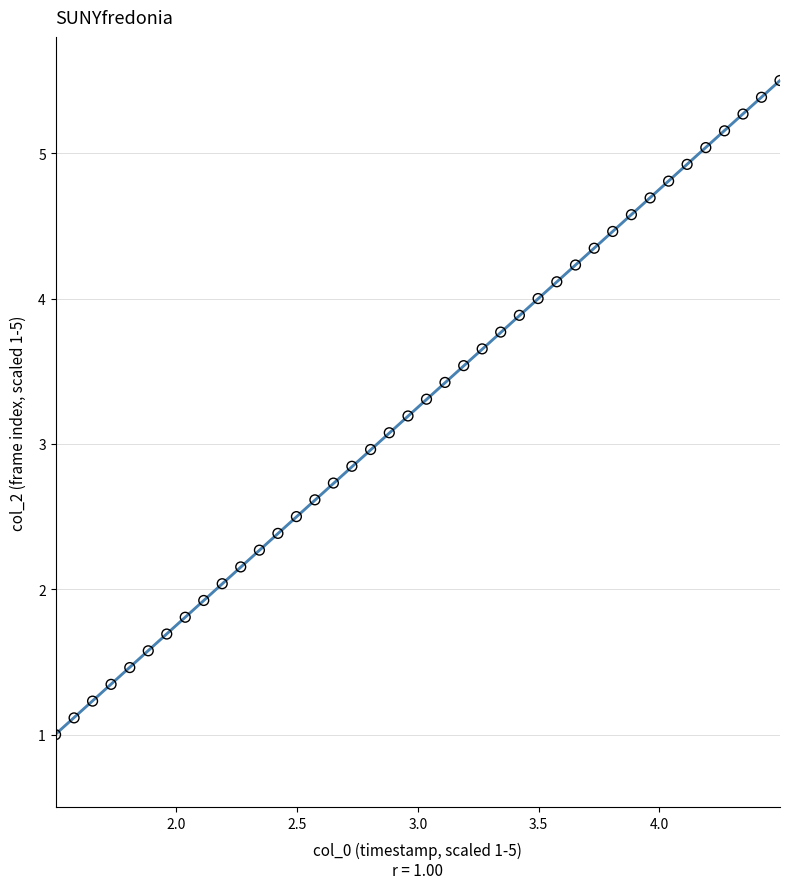

What is the range of X values (max minus min)?

3.0